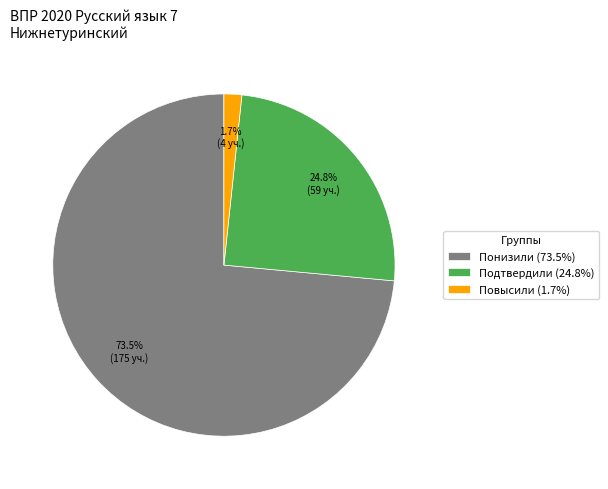

How many segments does this pie chart have?

3